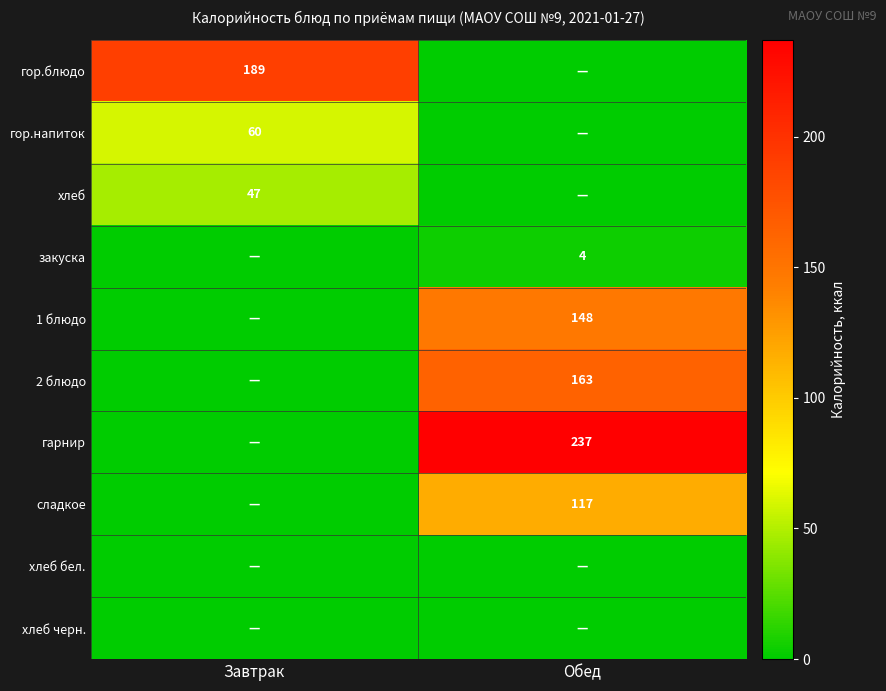

The сладкое series shows 60 at Обед. True or false?

False